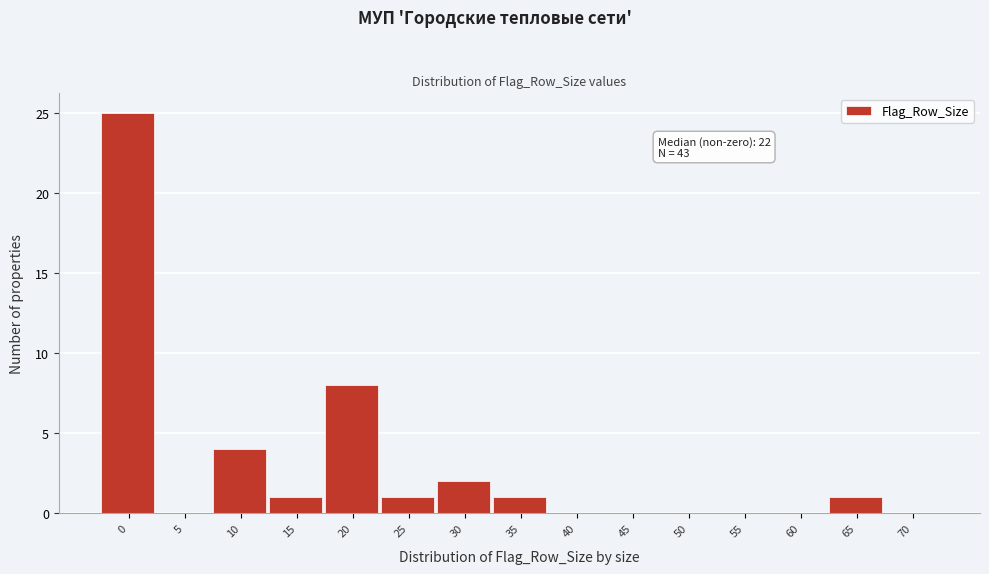

Reading left to right, extract all data points from this chart.

0=25	5=0	10=4	15=1	20=8	25=1	30=2	35=1	40=0	45=0	50=0	55=0	60=0	65=1	70=0